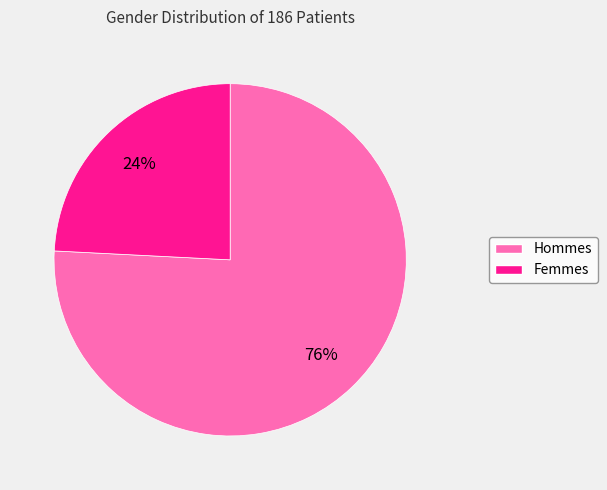

To the nearest percent, what is the average slice percentage?

50%